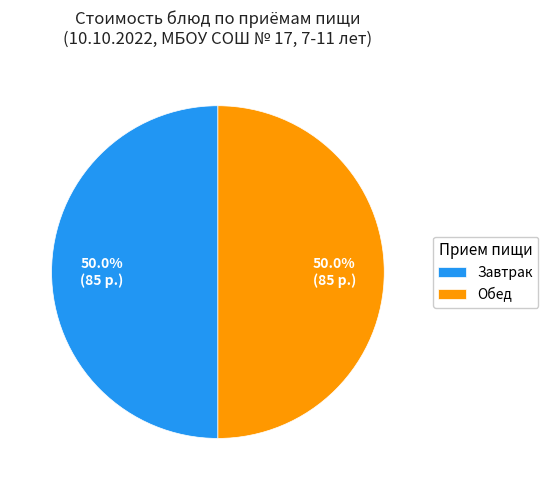

Combined, do Завтрак and Обед account for over 50%?

Yes